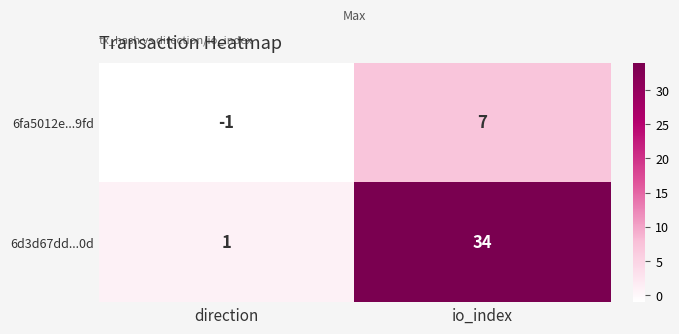

At which category is the sum across all series the highest?

io_index